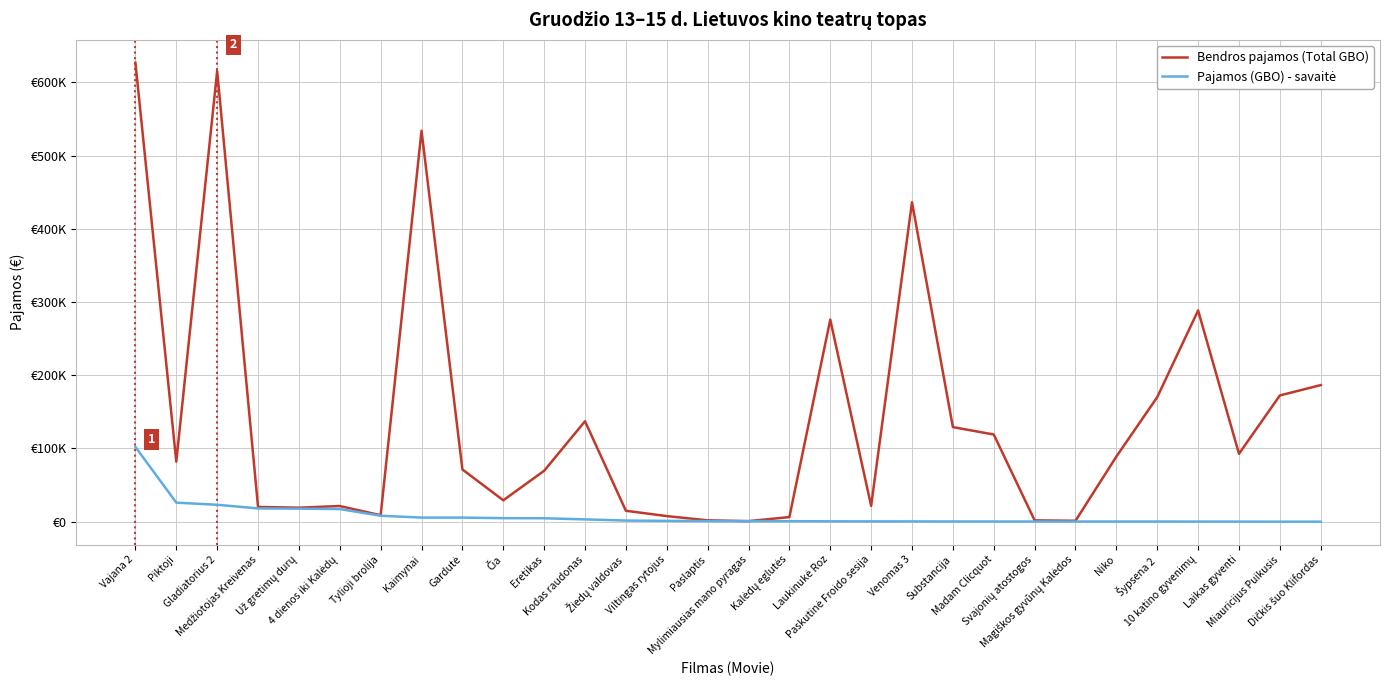

Reading left to right, list all the values displayed in this chart.

Bendros pajamos (Total GBO): 626828.2	82061.2	615620.6	20168.1	19154.8	21414.0	8807.4	533965.0	71372.8	29232.0	69548.8	137212.9	14948.8	7650.6	1903.8	754.8	6336.0	276043.3	21591.1	436263.2	129212.2	119092.4	1827.7	1247.6	88995.0	170148.3	288516.8	92737.5	172445.5	186577.3
Pajamos (GBO) - savaitė: 102099.5	26029.5	23118.0	18132.2	17825.9	17277.0	8128.9	5640.0	5615.4	4825.0	4706.7	3165.0	1555.1	1128.1	812.0	754.8	720.0	518.4	441.0	387.6	301.9	276.4	266.2	248.0	230.0	224.9	156.8	130.6	40.0	35.0